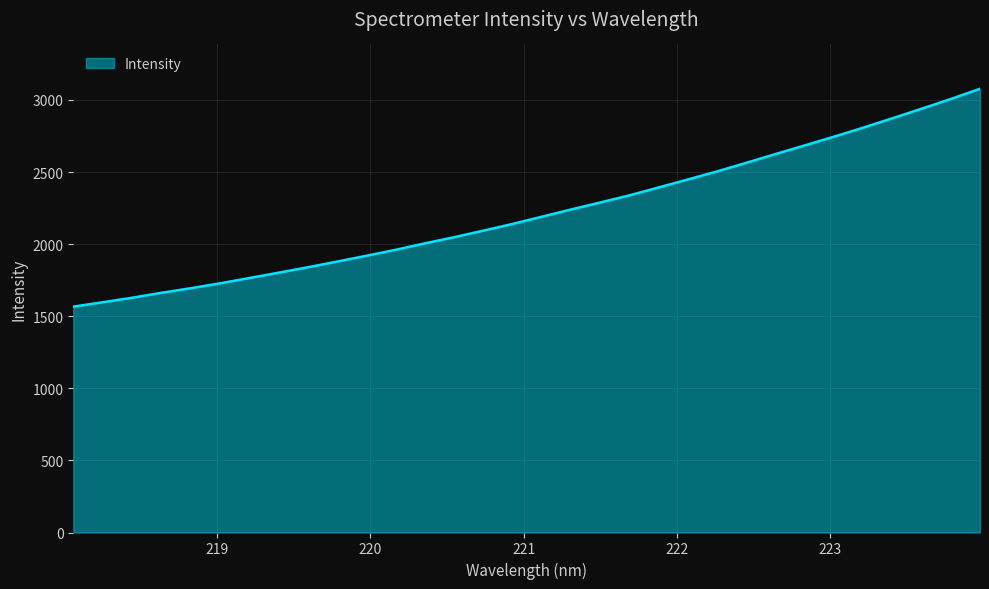

True or false: the data has more than 0 interior local peaks.

False